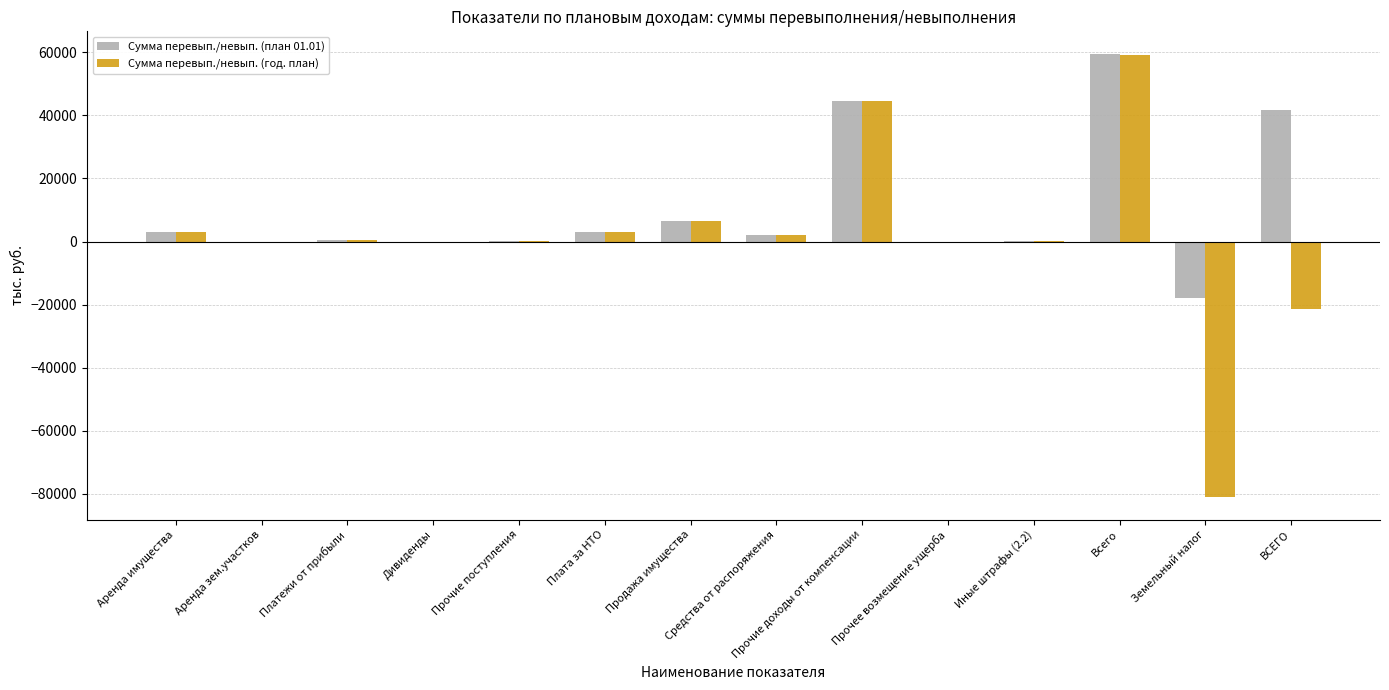

What is the maximum value for Сумма перевып./невып. (план 01.01)?

59626.6